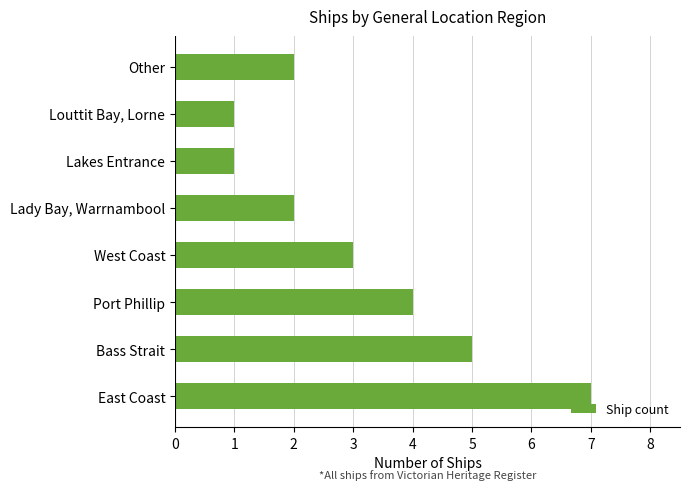

Is it true that the value at Lakes Entrance is 1?

True